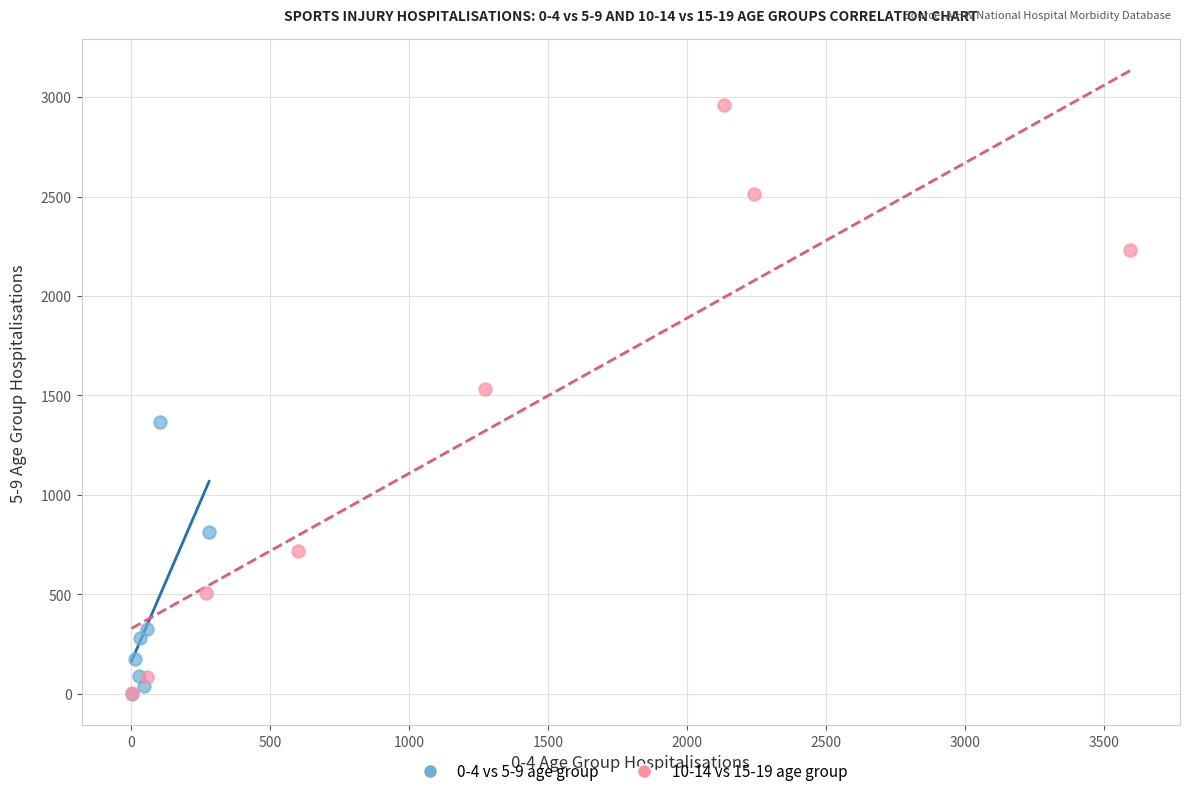

Which series reaches the maximum Y coordinate?

10-14 vs 15-19 age group